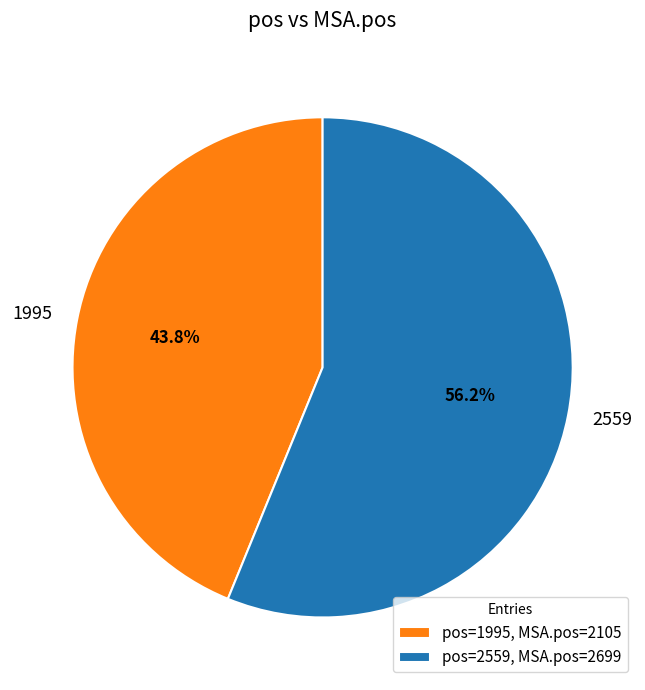

What is the ratio of the value at 1995 to the value at 2559?

0.8